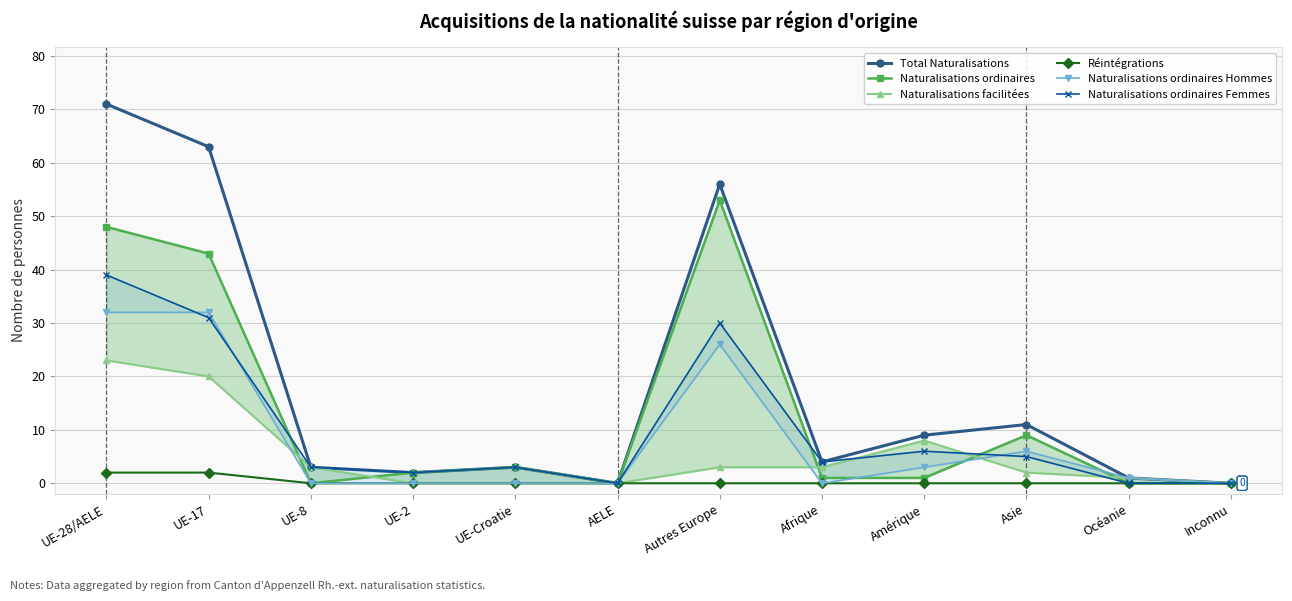

Where do Naturalisations ordinaires and Naturalisations ordinaires Femmes first cross each other?

UE-17 and UE-8